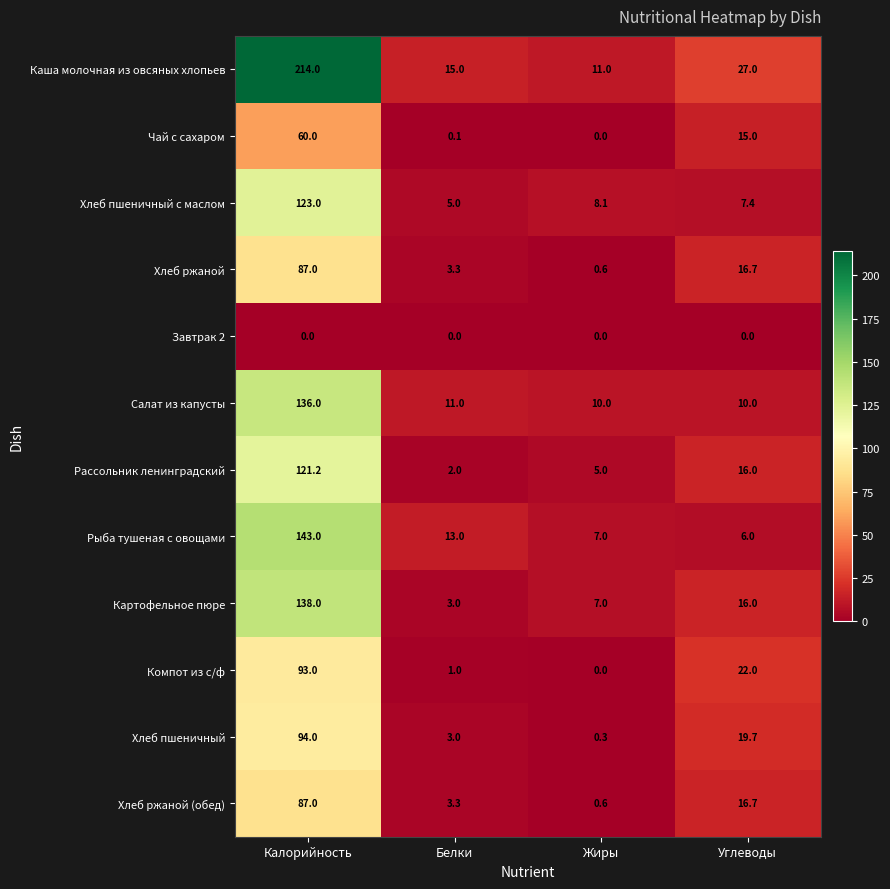

Rank the categories by Компот из с/ф value from lowest to highest.

Жиры, Белки, Углеводы, Калорийность